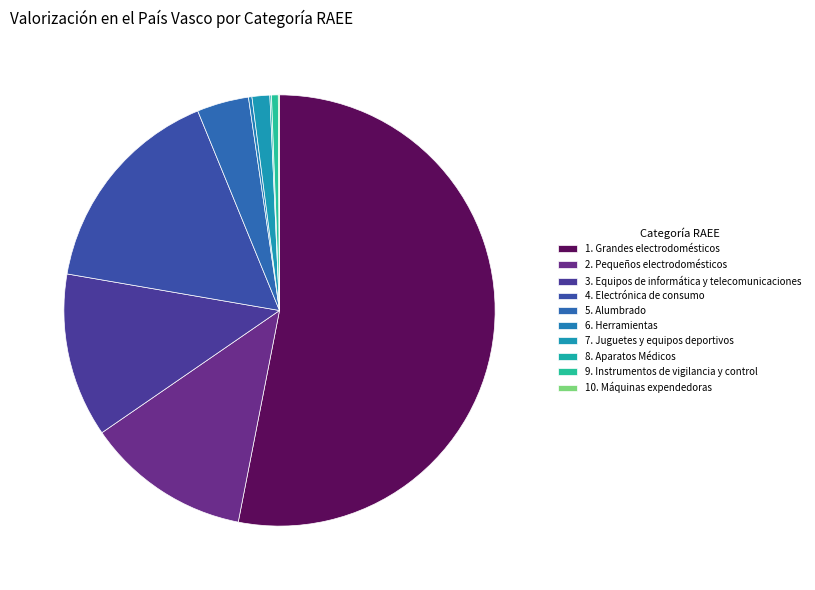

Is the sum of 8. Aparatos Médicos and 6. Herramientas greater than half?

No